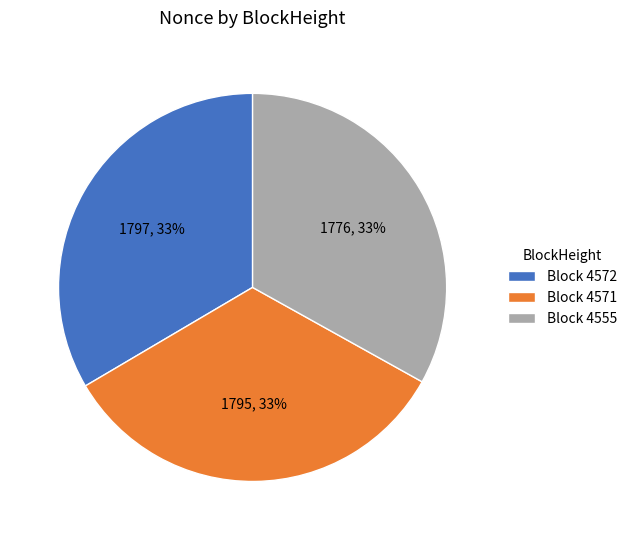

The Block 4571 slice represents 33% of the pie. True or false?

True